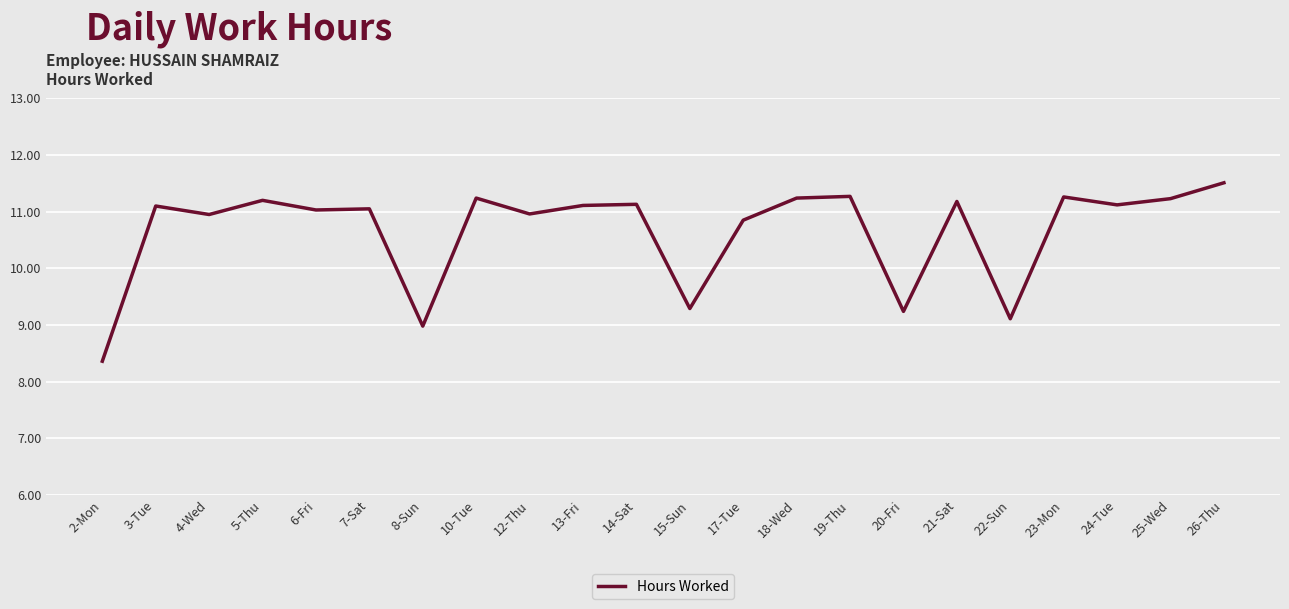

At which category does the data reach its first local peak?

3-Tue